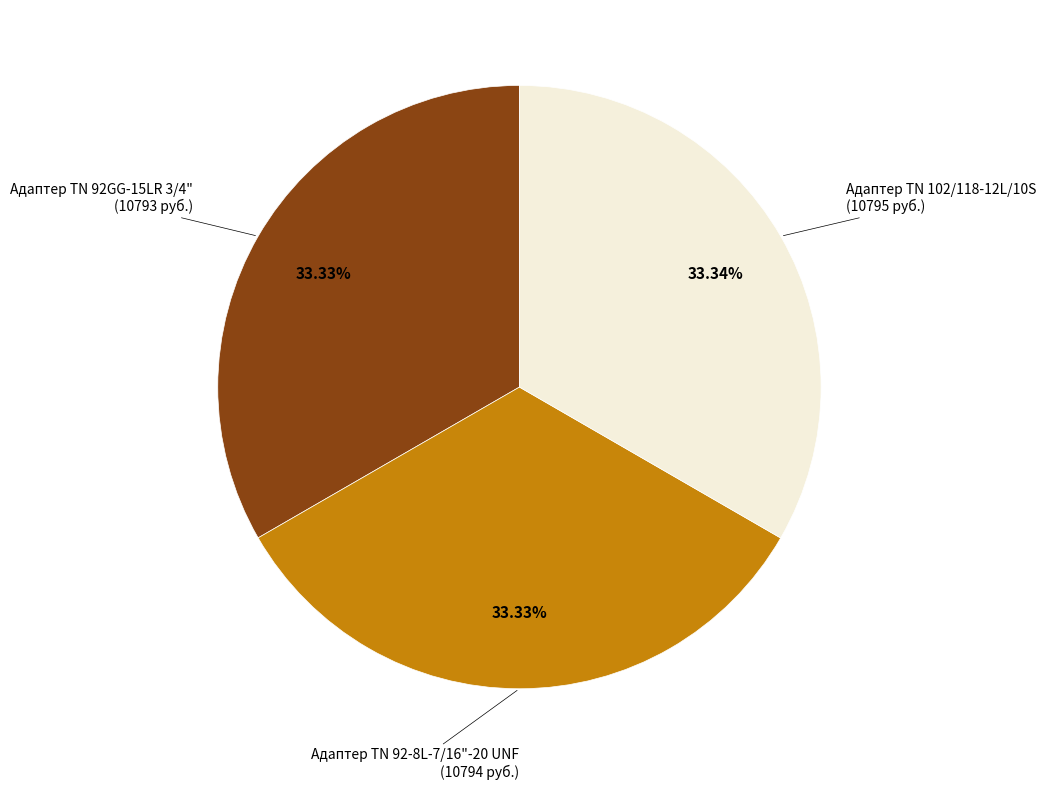

Is there any slice that represents more than half of the pie?

No